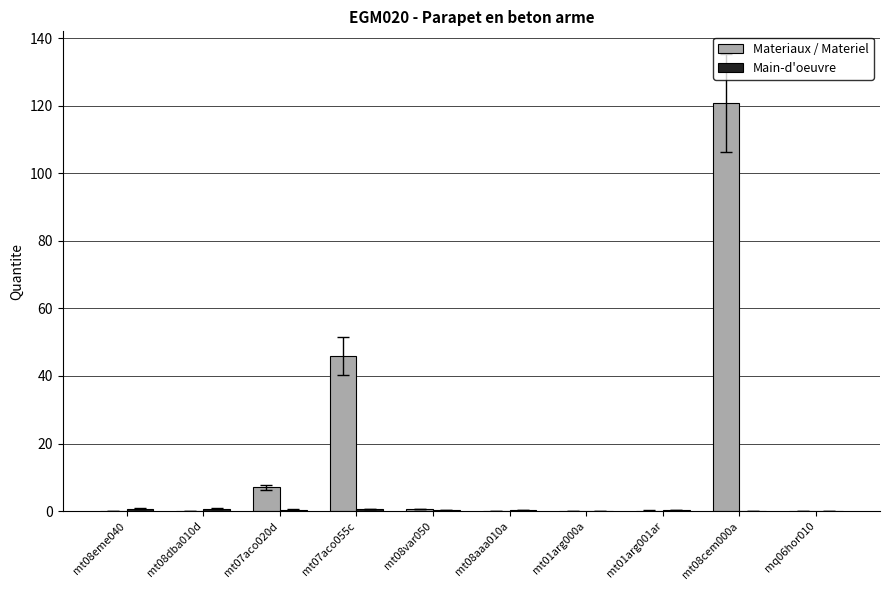

How many groups of bars are there?

10